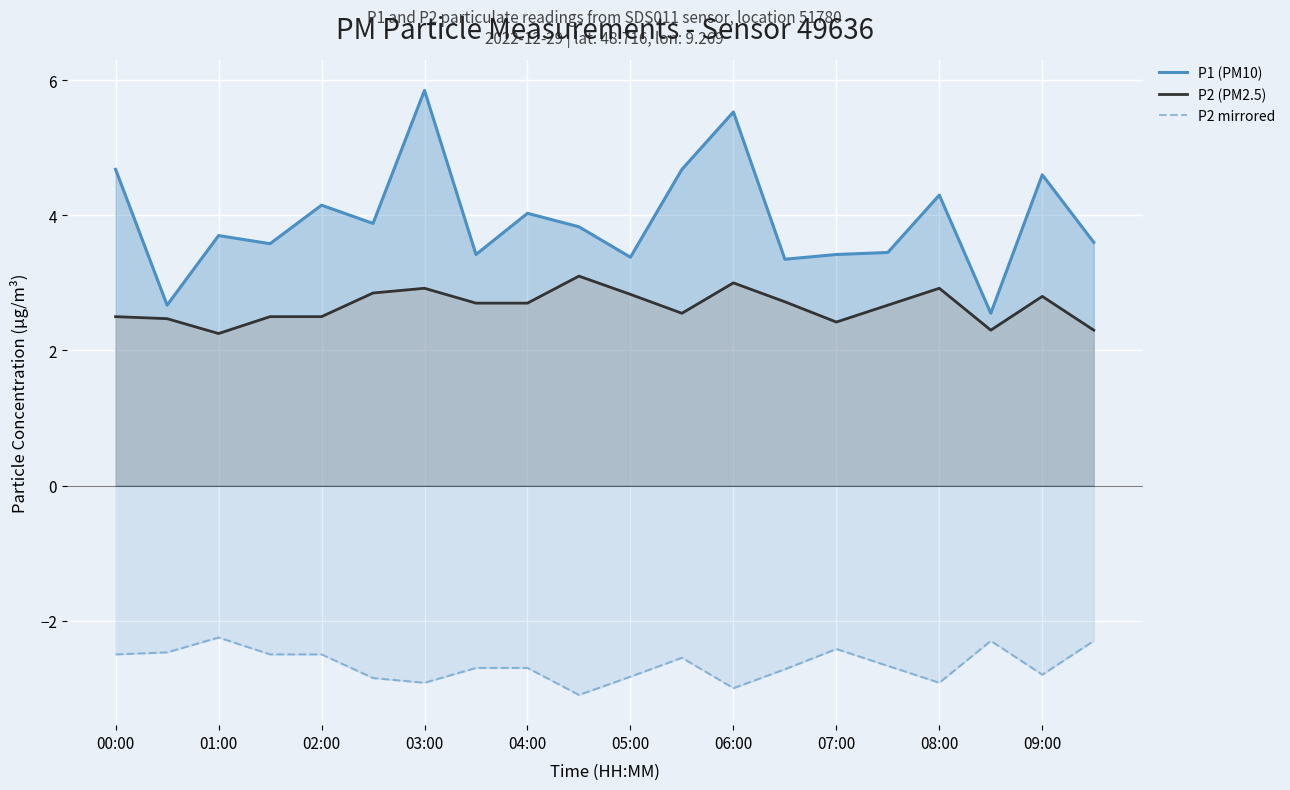

True or false: P2 mirrored has a value of -2.7 at 13.

True